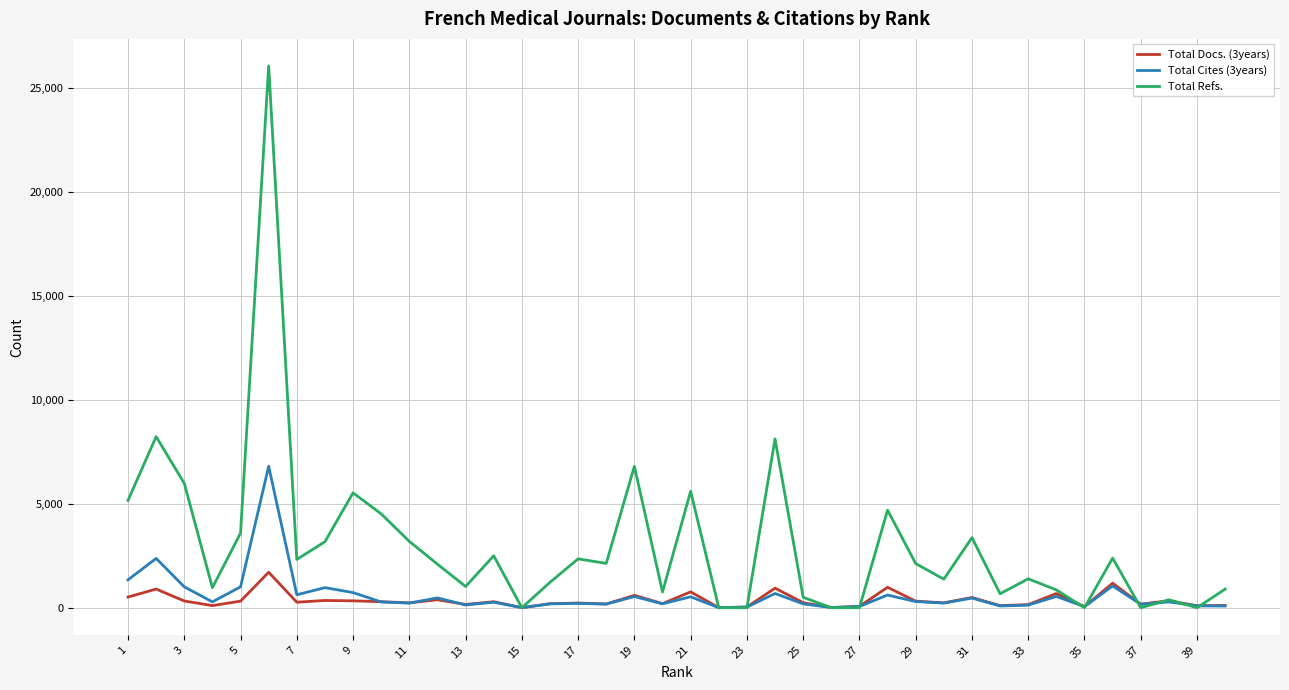

List the series in order of their peak value, highest first.

Total Refs., Total Cites (3years), Total Docs. (3years)